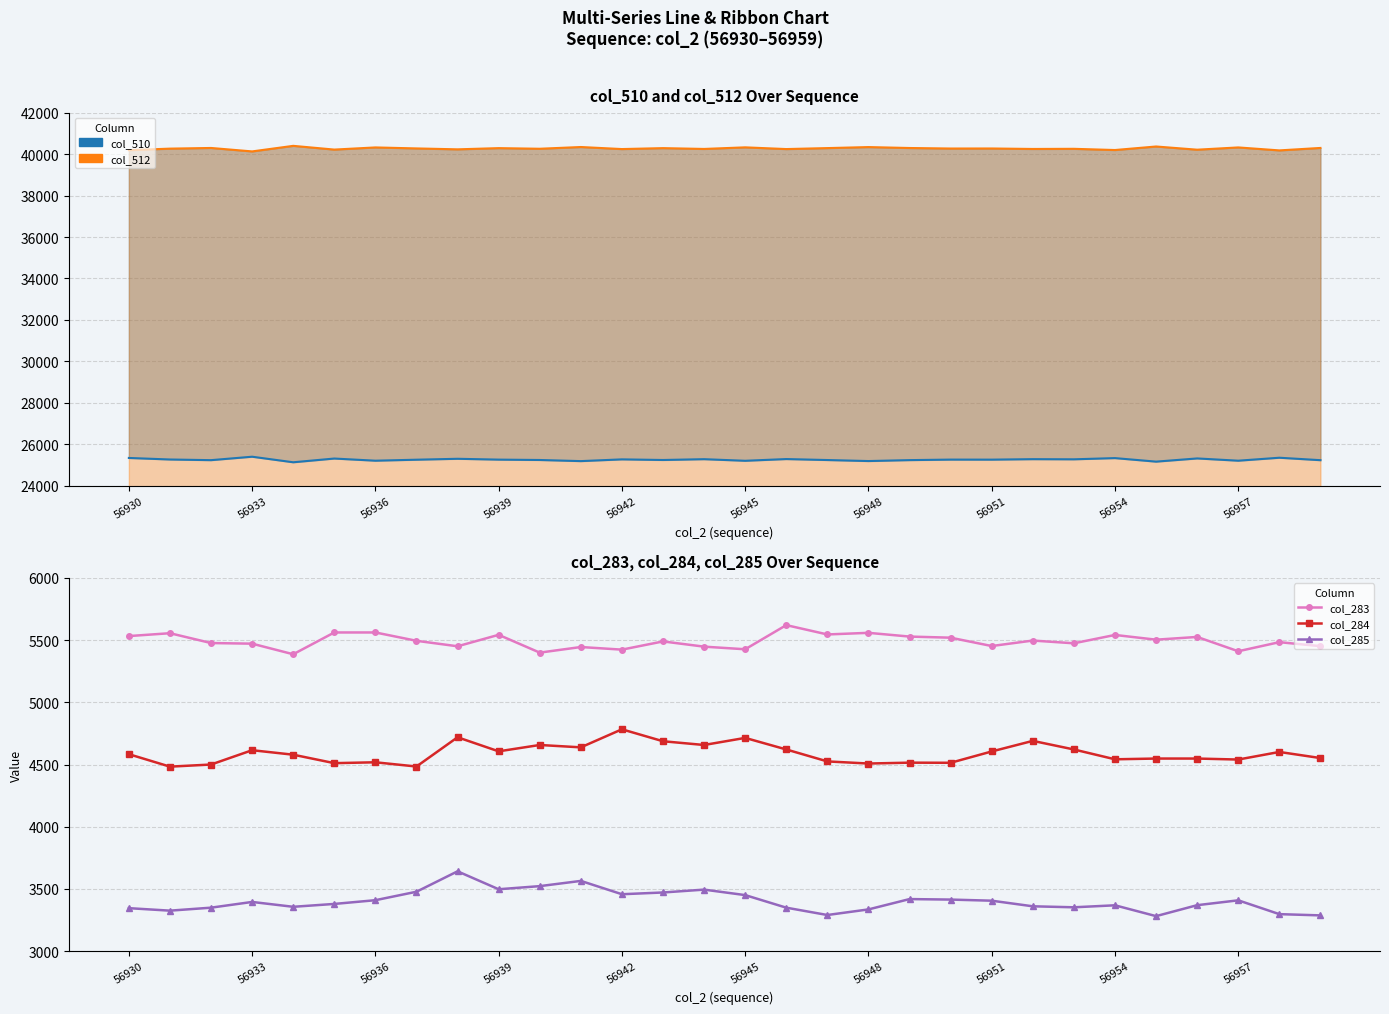

List the series in order of their peak value, lowest first.

col_285, col_284, col_283, col_510 line, col_512 line